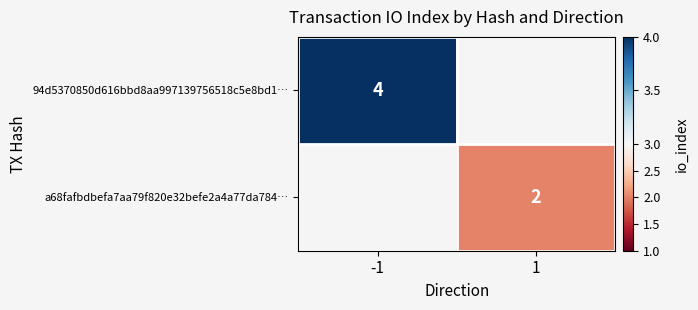

True or false: 94d5370850d616bbd8aa997139756518c5e8bd1… has a value of 4 at -1.

True